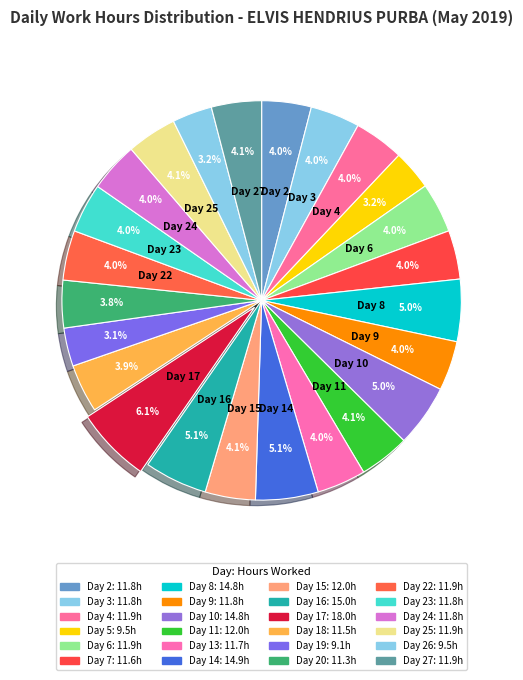

How many slices are in this pie chart?

24